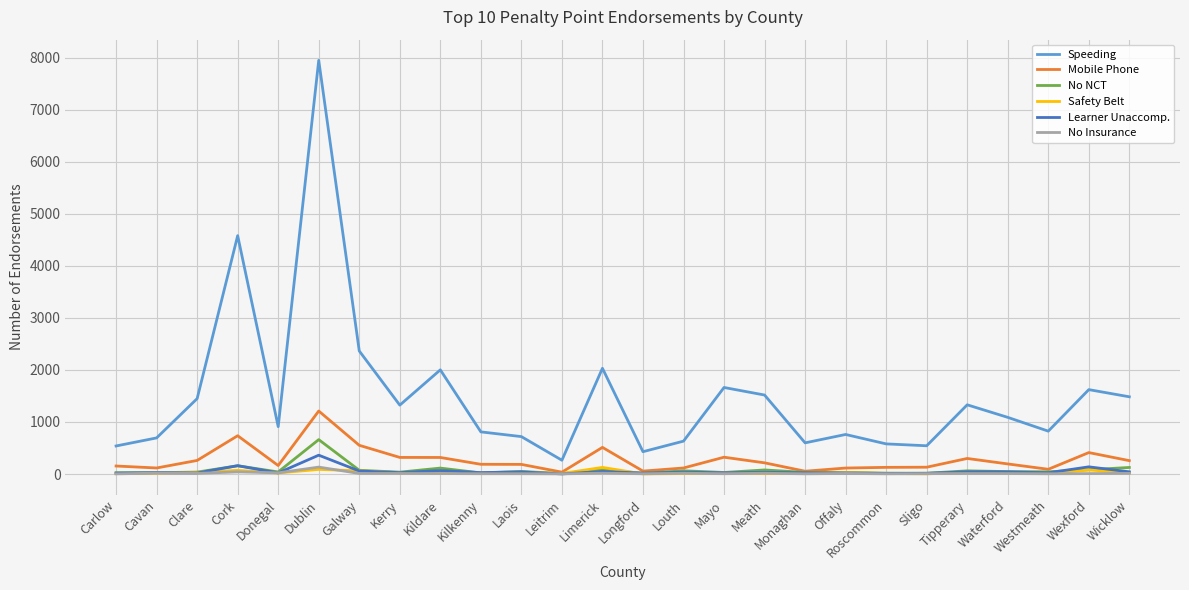

What is the sum of all Learner Unaccomp. values?

1345